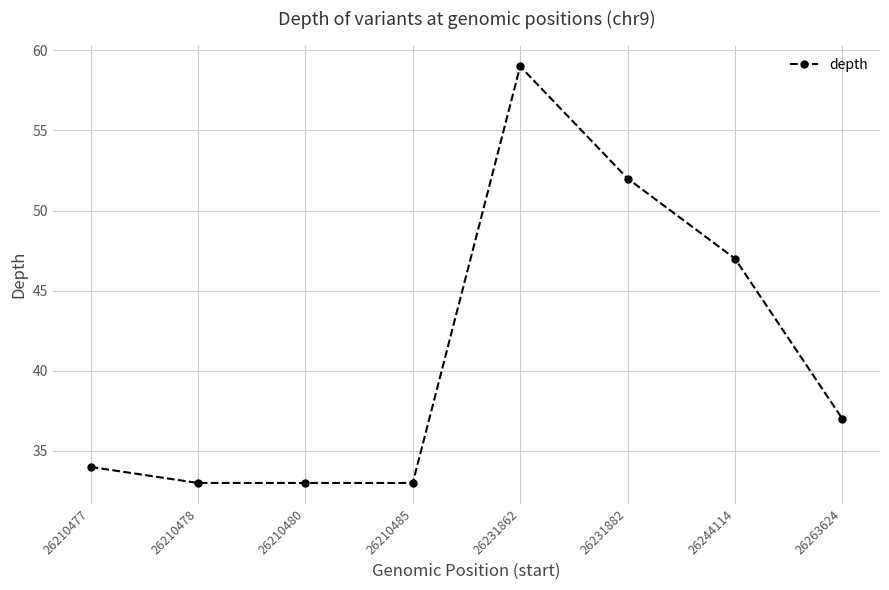

At which label does the data first exceed 37?

26231862